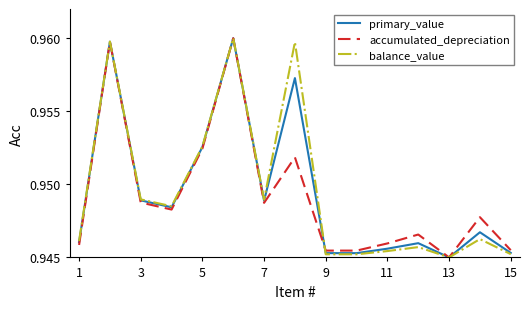

True or false: balance_value and accumulated_depreciation intersect in this chart.

True